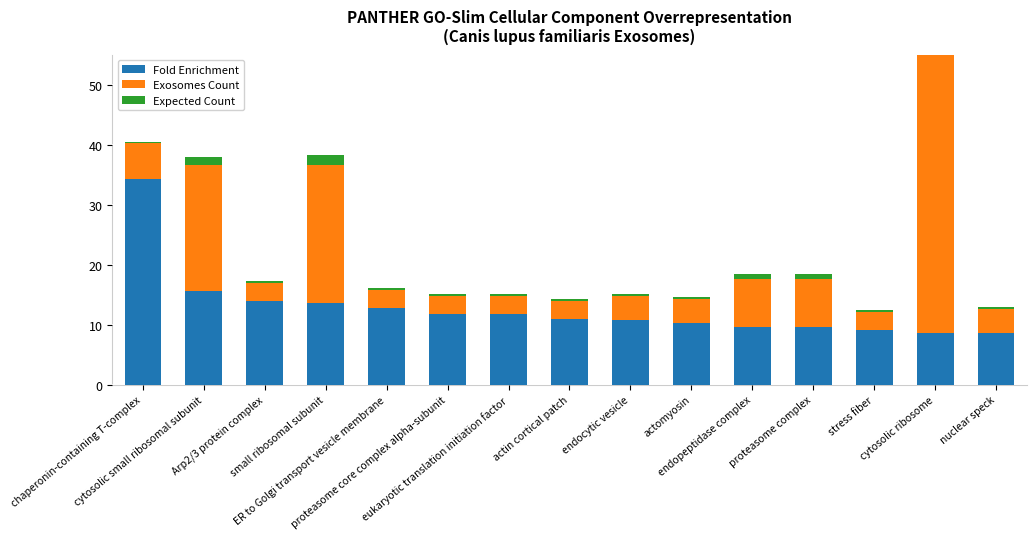

What is the difference between the second highest and second lowest values in the Exosomes Count series?

20.0